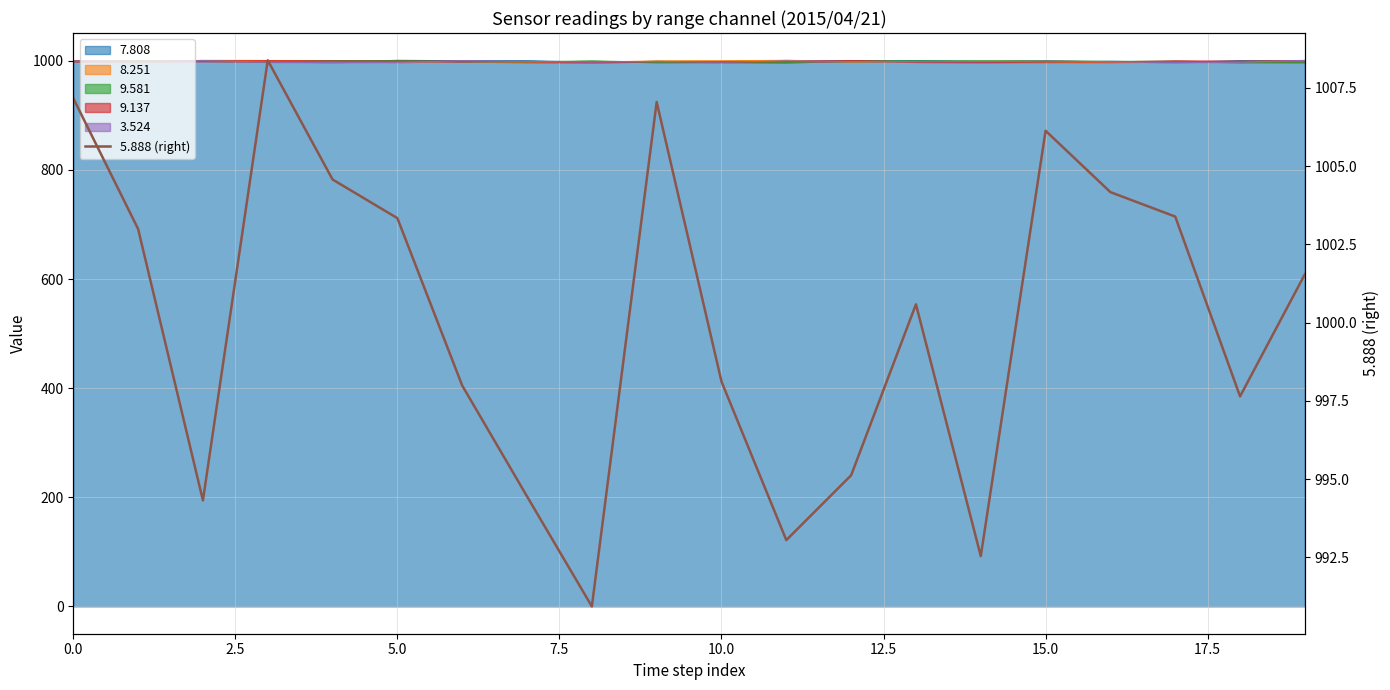

What is the change in value from 11 to 18?

+4.6